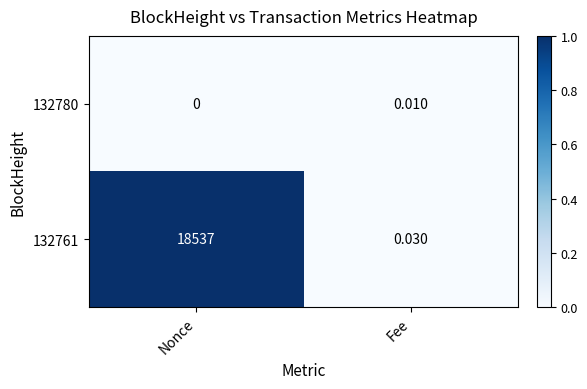

List the labels in order of 132780 value, largest first.

Fee, Nonce